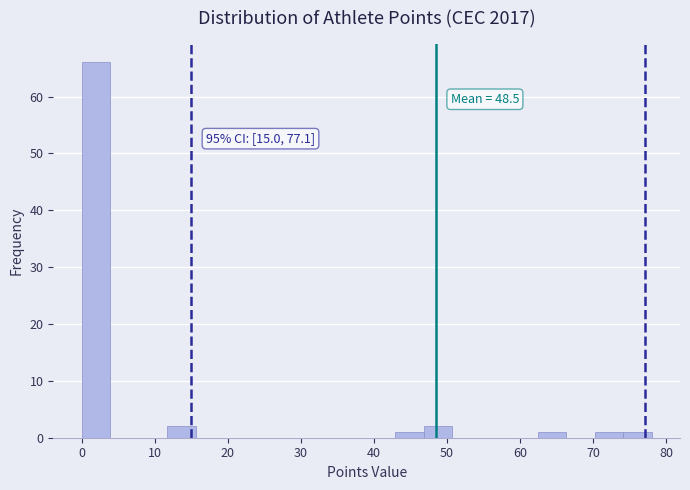

Read against the x-axis, roughly where is the centre of the tallest bar?

2